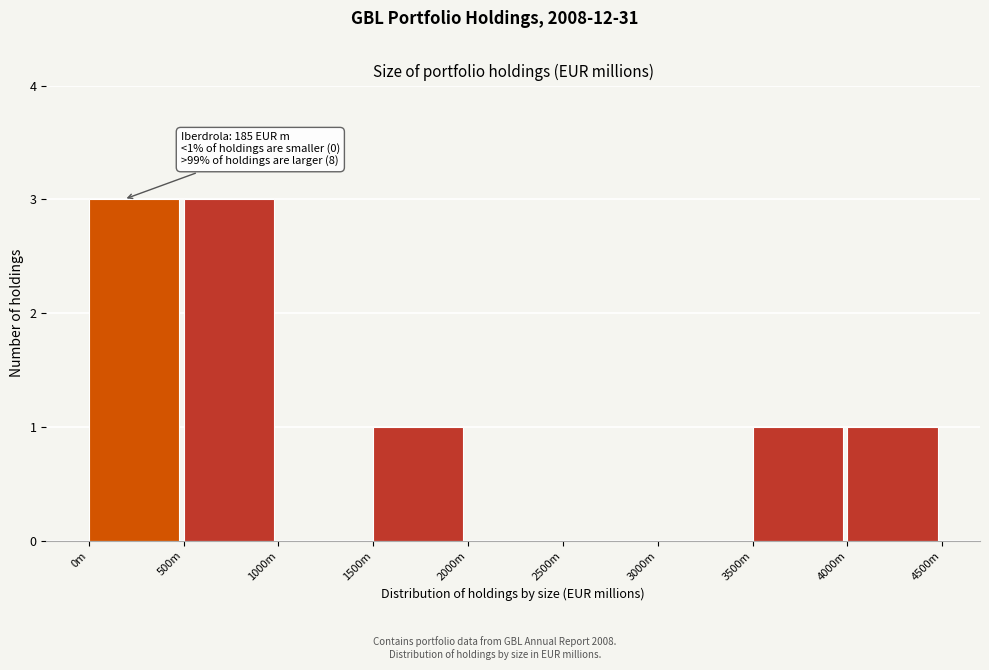

Reading left to right, what are all the values shown in this chart?

0m=3	500m=3	1000m=0	1500m=1	2000m=0	2500m=0	3000m=0	3500m=1	4000m=1